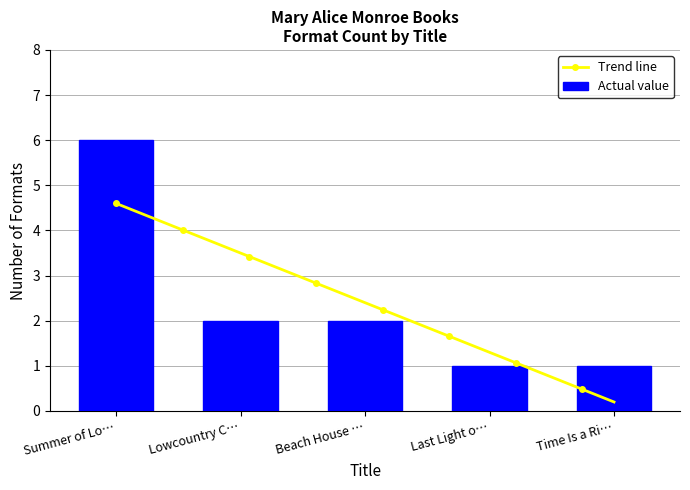

Is it true that Actual value equals 2 at Summer of Lo…?

False